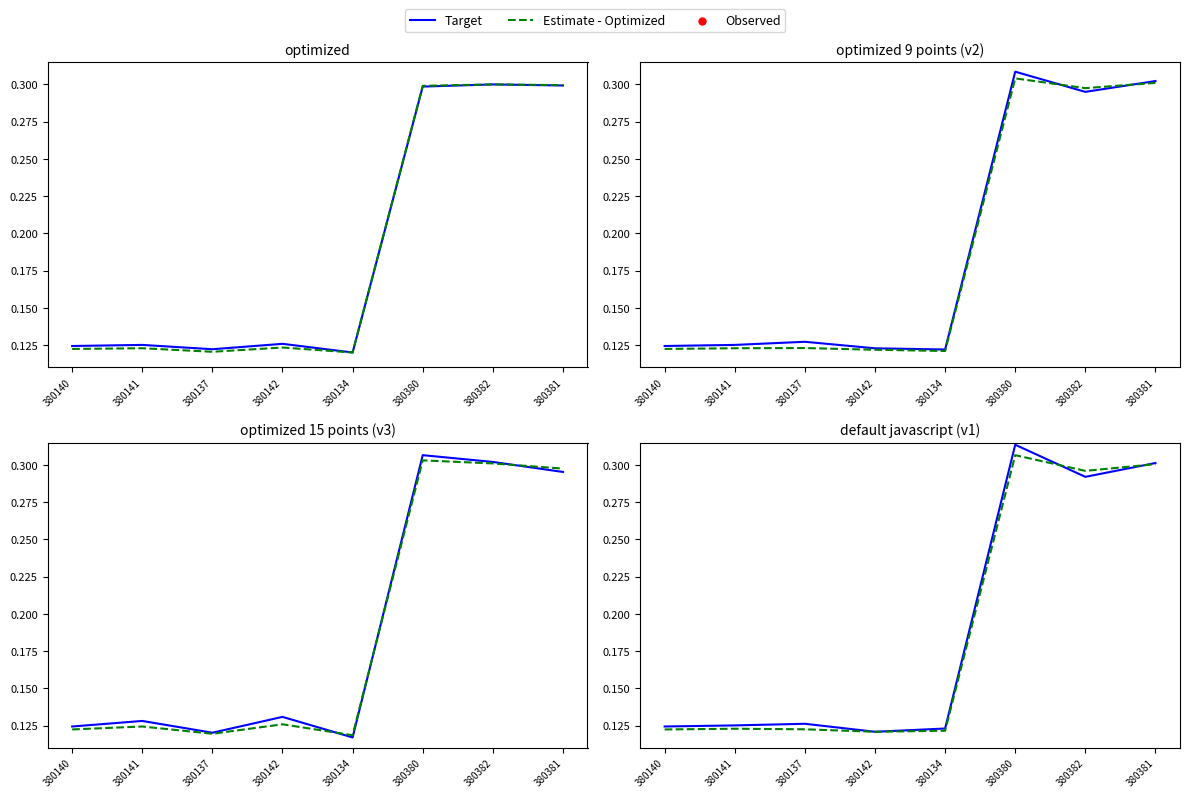

What are all the series names shown in the legend?

Target, Estimate - Optimized, Observed